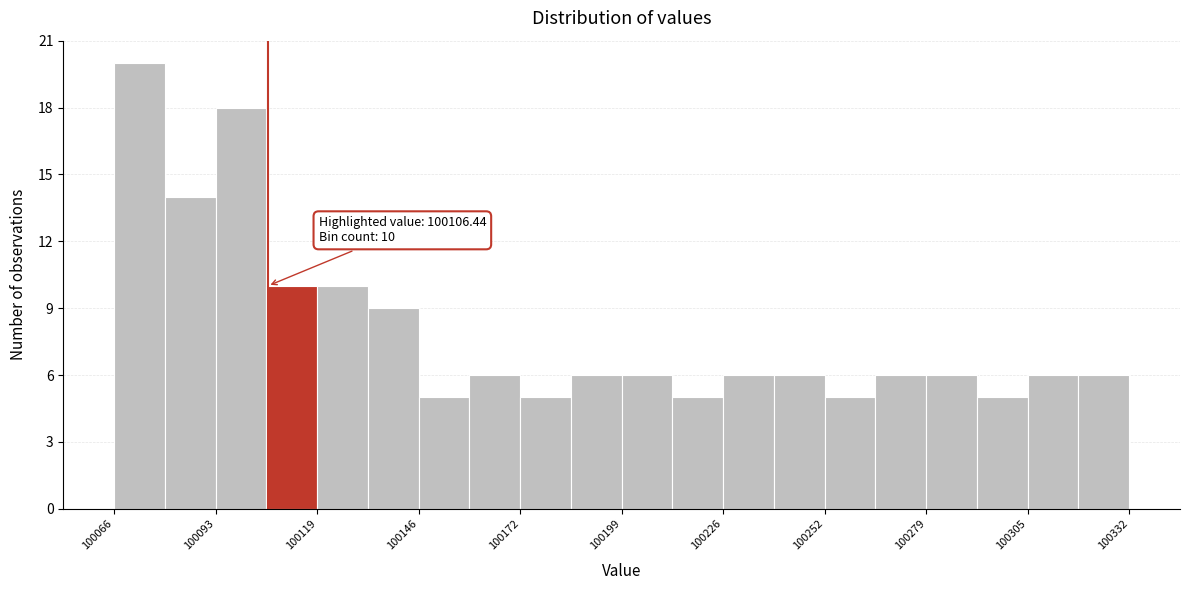

Around what value on the x-axis is the tallest bar? Give the approximate position of its centre, as read against the axis.

100075